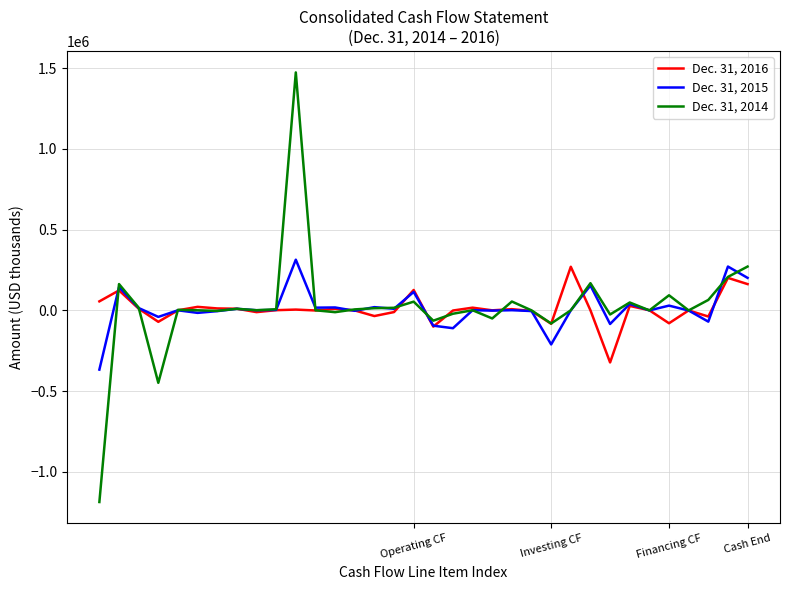

Which series ends up on top after the final intersection of Dec. 31, 2016 and Dec. 31, 2015?

Dec. 31, 2015